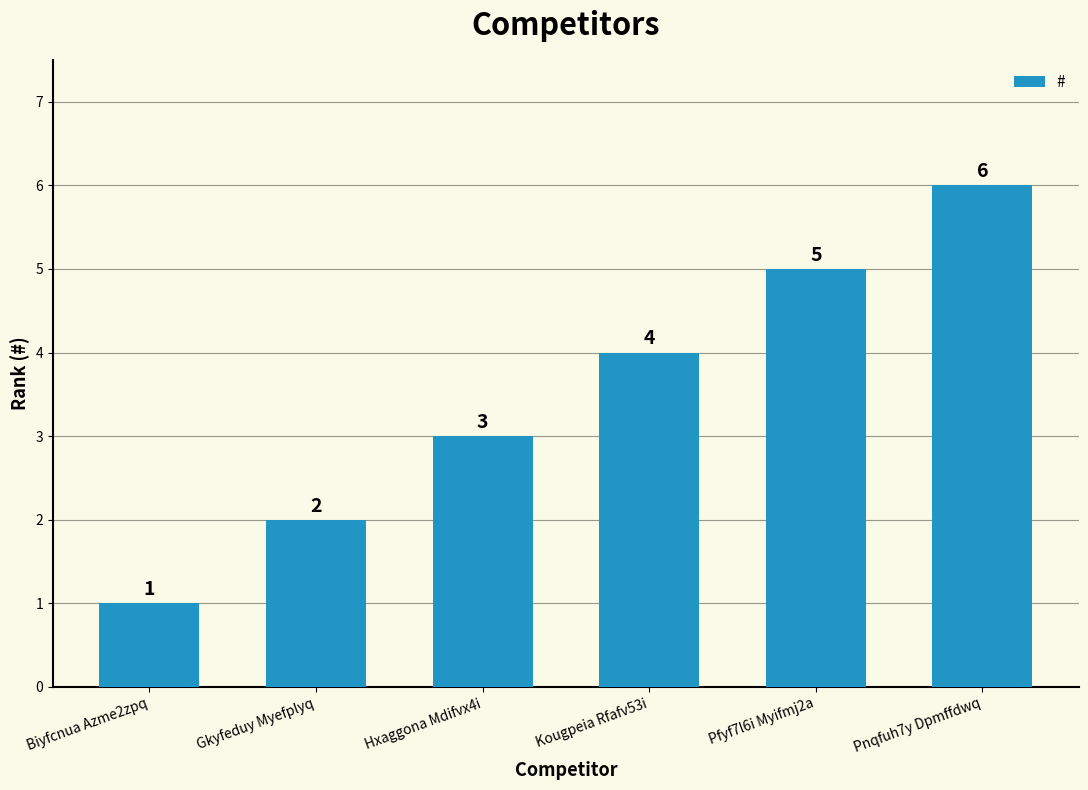

How many bars are there in total?

6